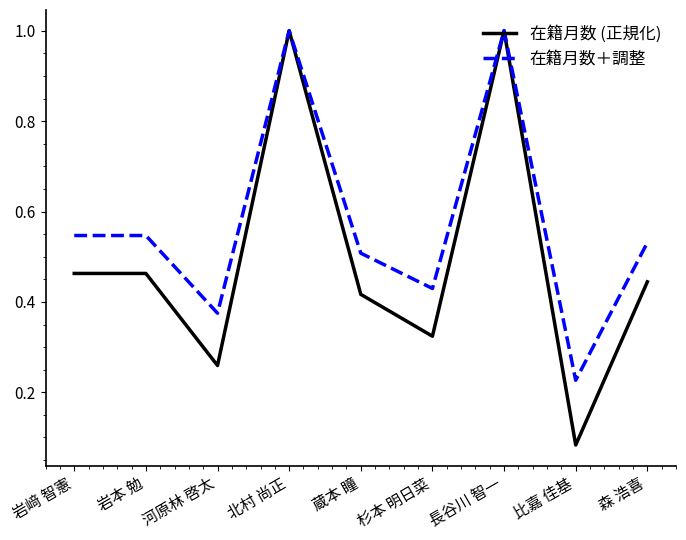

How many interior local valleys does the 在籍月数 (正規化) series have?

3